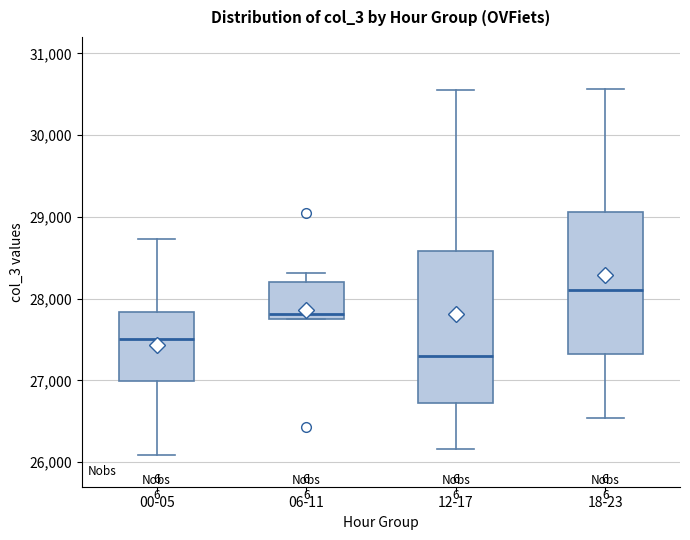

Where does the upper whisker of the box for 12-17 end on the y-axis? The values are not printed on the chart, so give them approximately, as read against the axis.

30500